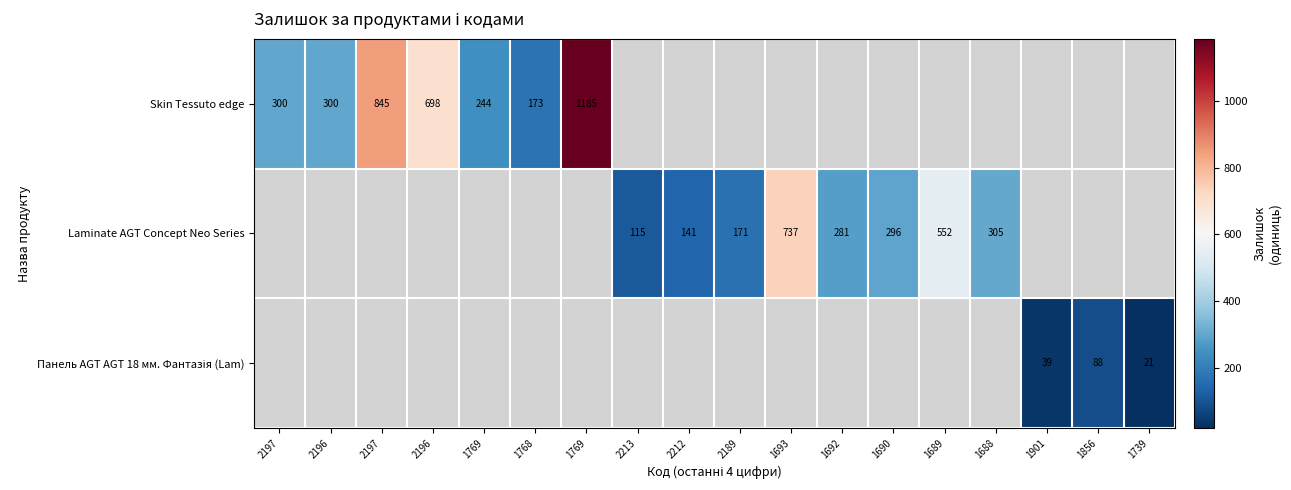

What value does the Laminate AGT Concept Neo Series series have at 2212?

141.0